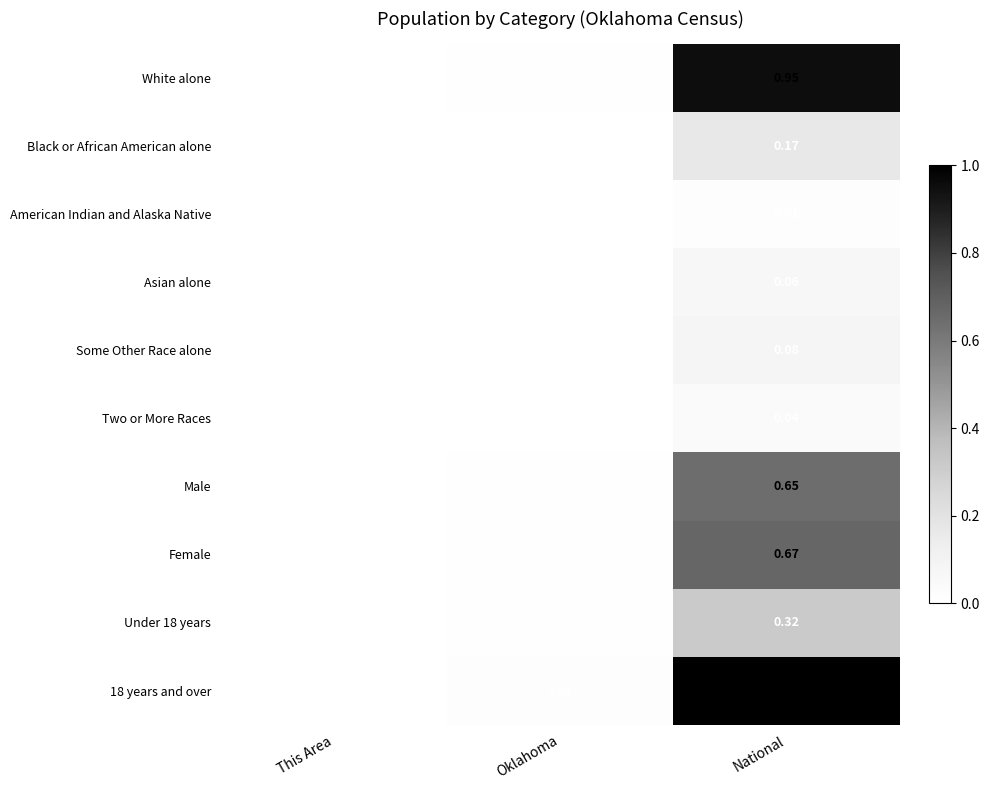

Is the value of Male at National greater than the value of White alone at Oklahoma?

Yes